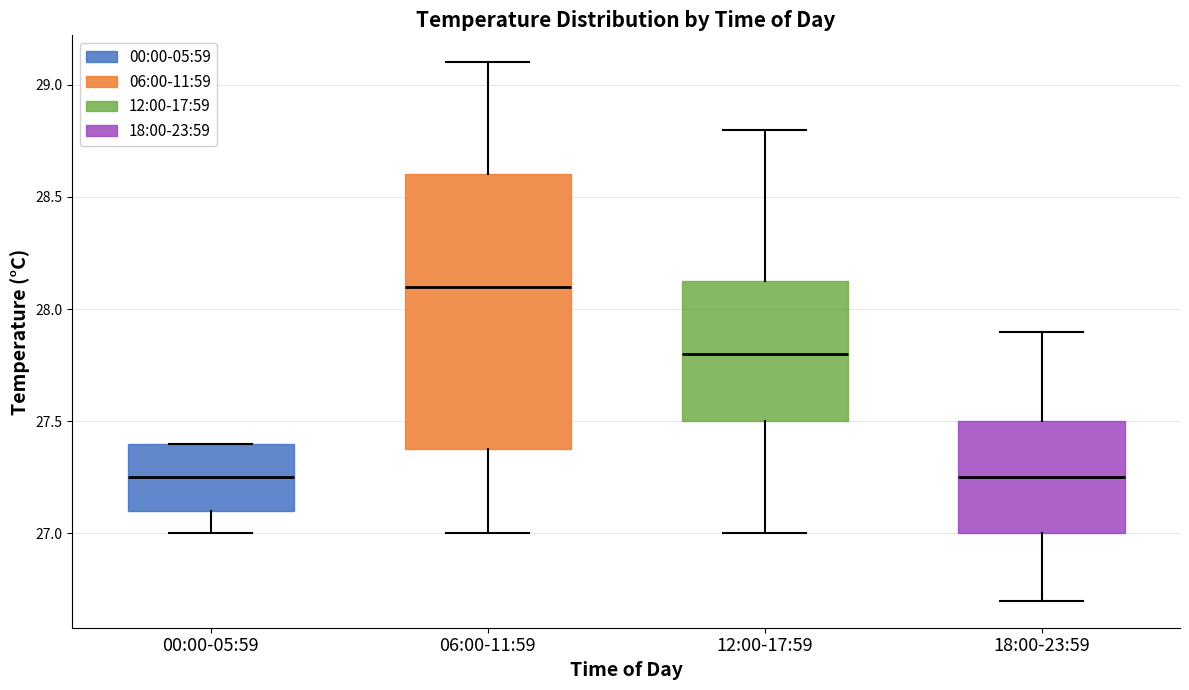

Where is the upper edge of the box for 12:00-17:59 on the y-axis? The values are not printed on the chart, so give them approximately, as read against the axis.

28.15